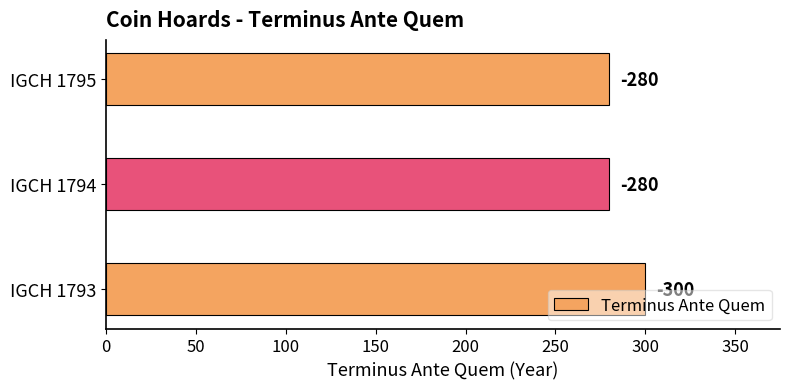

Are the bars horizontal?

Yes